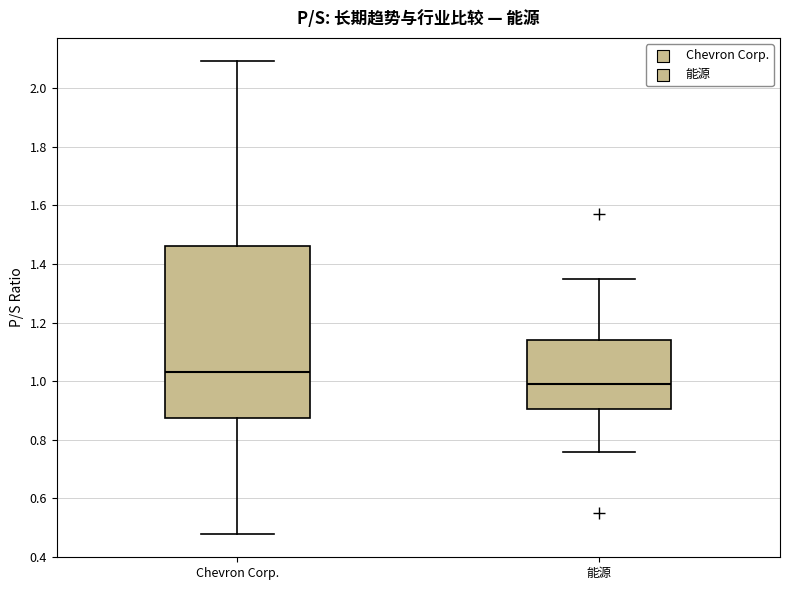

Which box is the tallest, from its lower edge to its upper edge?

Chevron Corp.